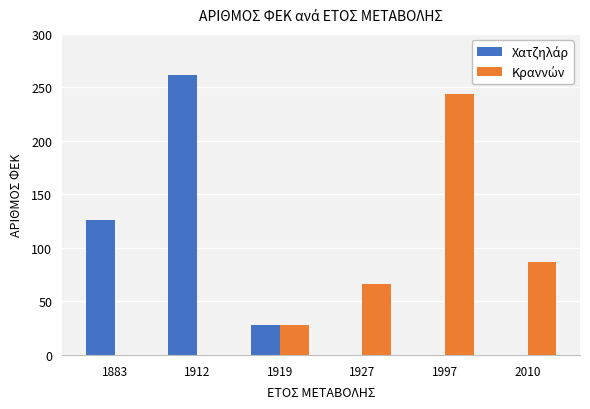

At which category is the sum across all series the highest?

1912